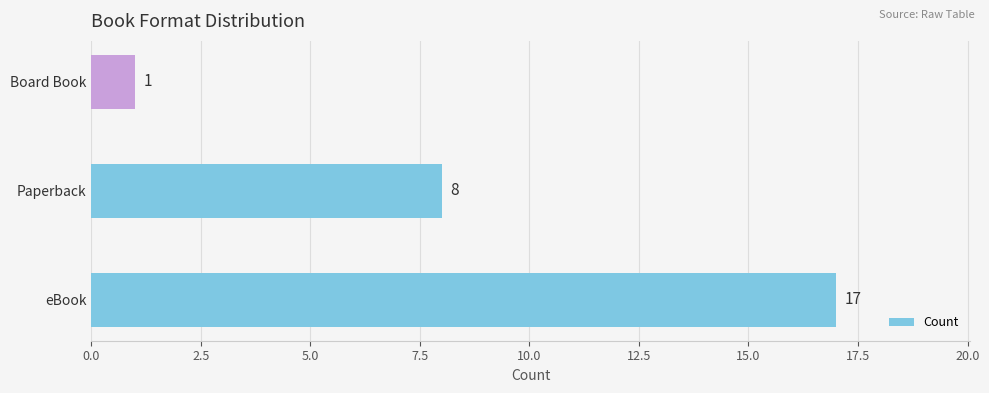

Count the values in the range 1 to 17.

3